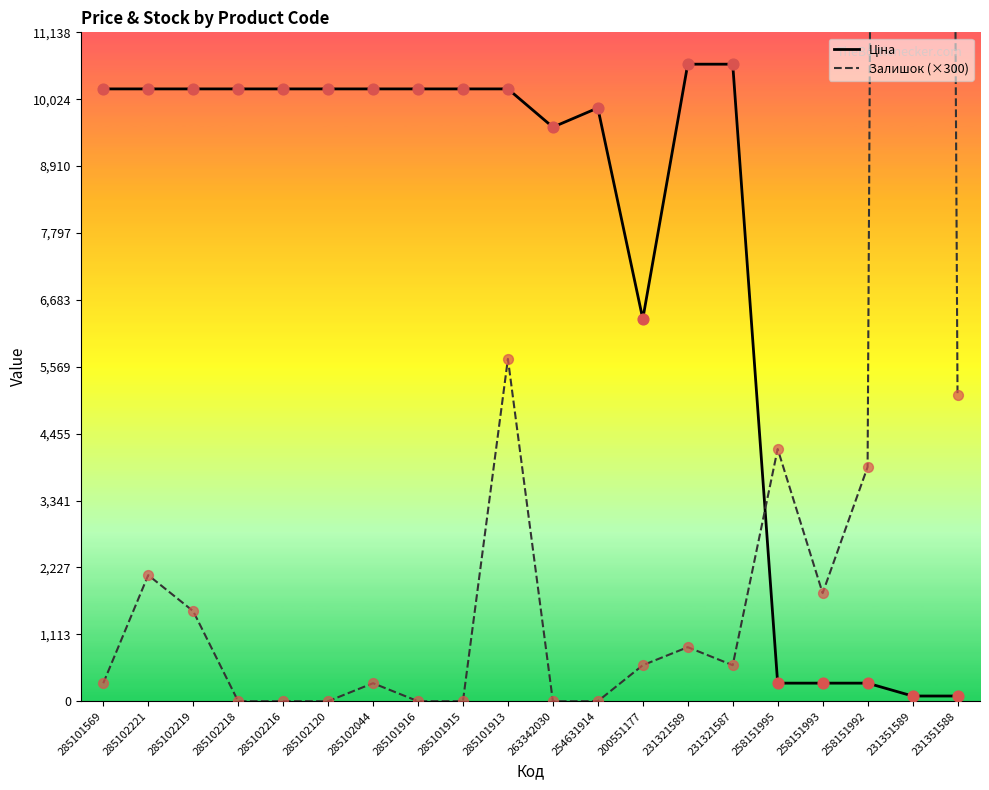

At how many categories does at least one series exceed 29811?

1